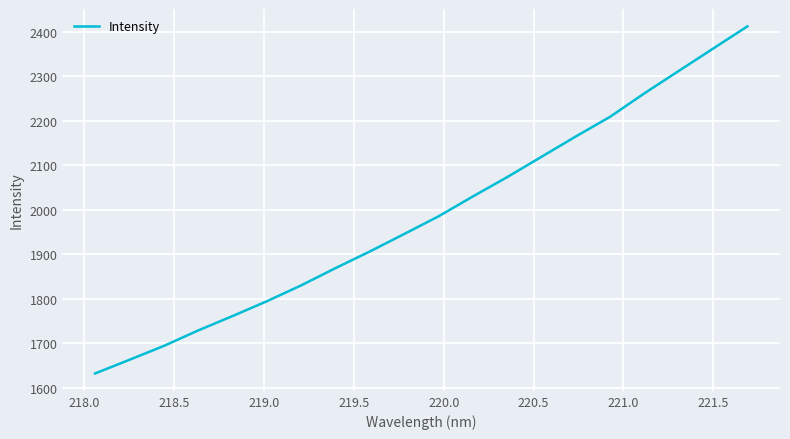

What is the smallest value displayed?

1631.8